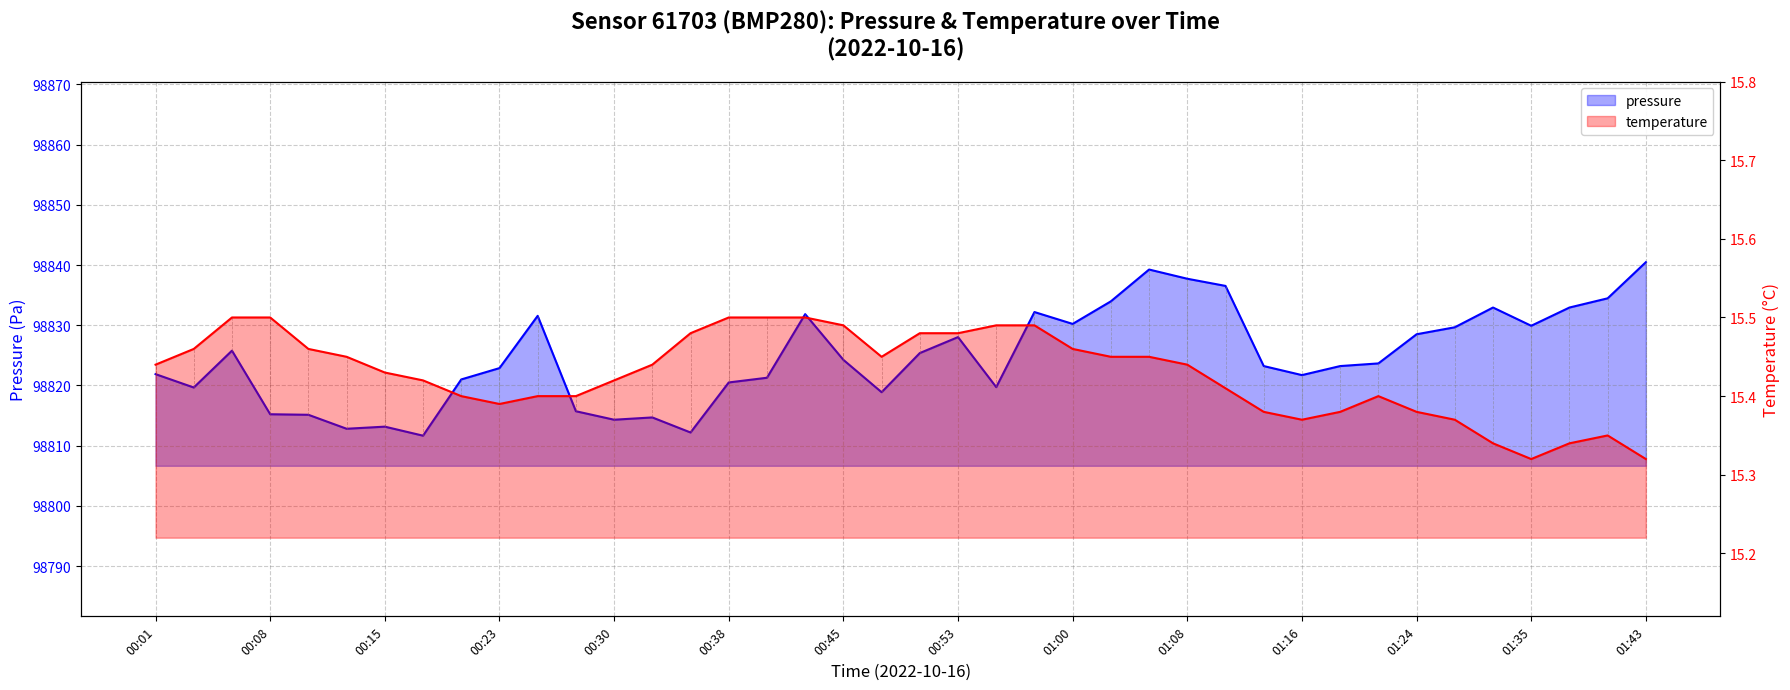

Reading left to right, extract all data points from this chart.

pressure: 98821.9	98819.7	98825.8	98815.2	98815.1	98812.8	98813.2	98811.7	98821.0	98822.9	98831.6	98815.7	98814.3	98814.7	98812.2	98820.5	98821.3	98831.8	98824.2	98818.9	98825.4	98828.0	98819.7	98832.2	98830.2	98834.0	98839.2	98837.7	98836.5	98823.2	98821.7	98823.2	98823.7	98828.5	98829.7	98832.9	98829.9	98832.9	98834.5	98840.5
temperature: 15.4	15.5	15.5	15.5	15.5	15.4	15.4	15.4	15.4	15.4	15.4	15.4	15.4	15.4	15.5	15.5	15.5	15.5	15.5	15.4	15.5	15.5	15.5	15.5	15.5	15.4	15.4	15.4	15.4	15.4	15.4	15.4	15.4	15.4	15.4	15.3	15.3	15.3	15.3	15.3